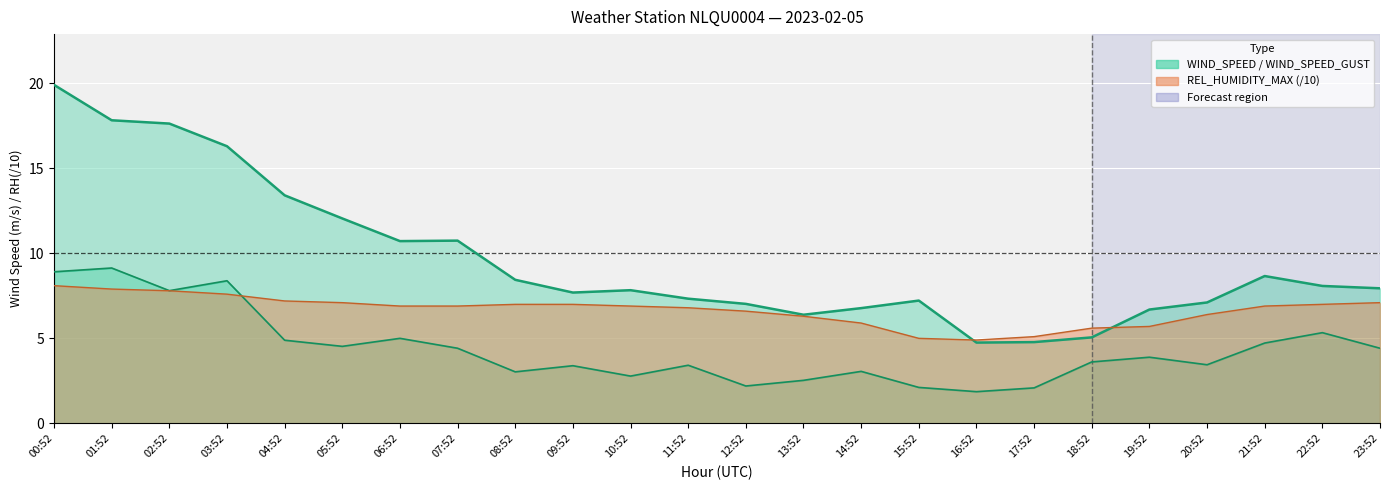

What are all the series names shown in the legend?

WIND_SPEED, WIND_SPEED_GUST, REL_HUMIDITY_MAX